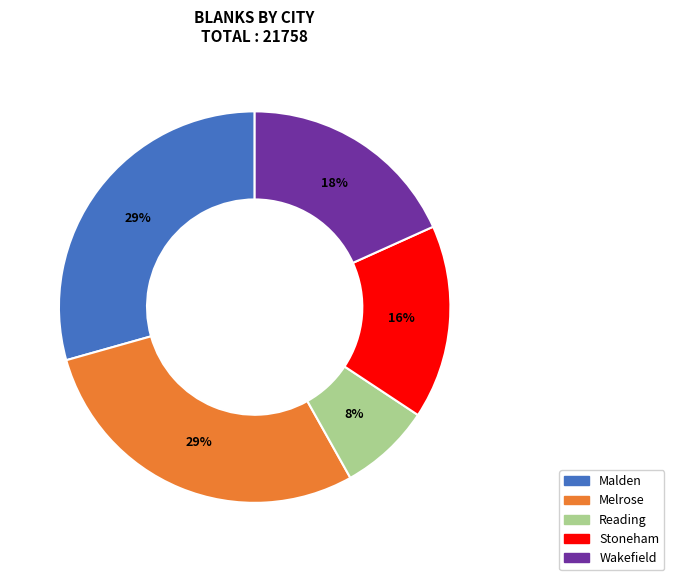

Is the sum of Melrose and Wakefield greater than half?

No